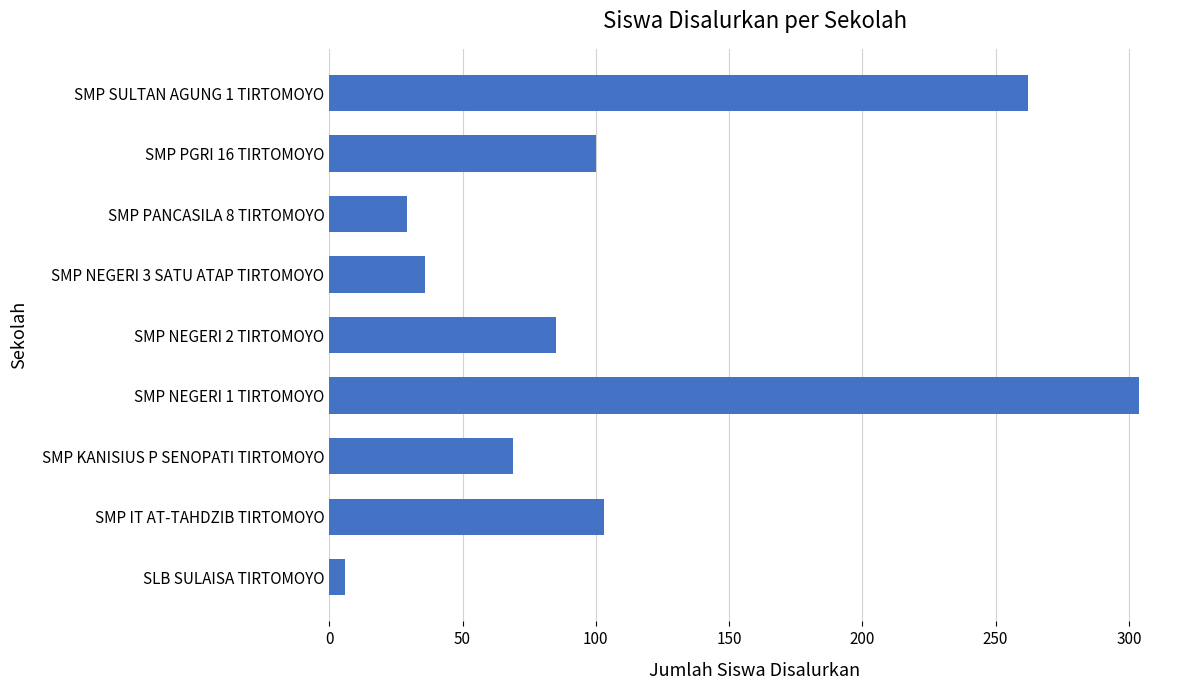

What is the minimum value shown in the chart?

6